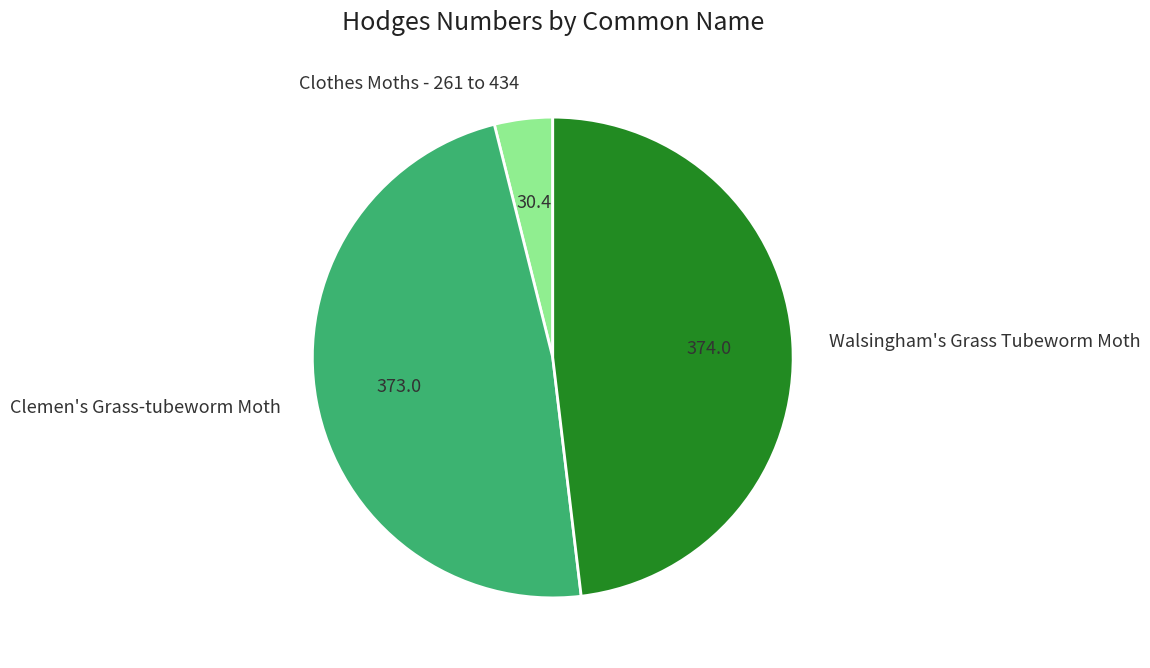

True or false: Clemen's Grass-tubeworm Moth accounts for 48% of the total.

True